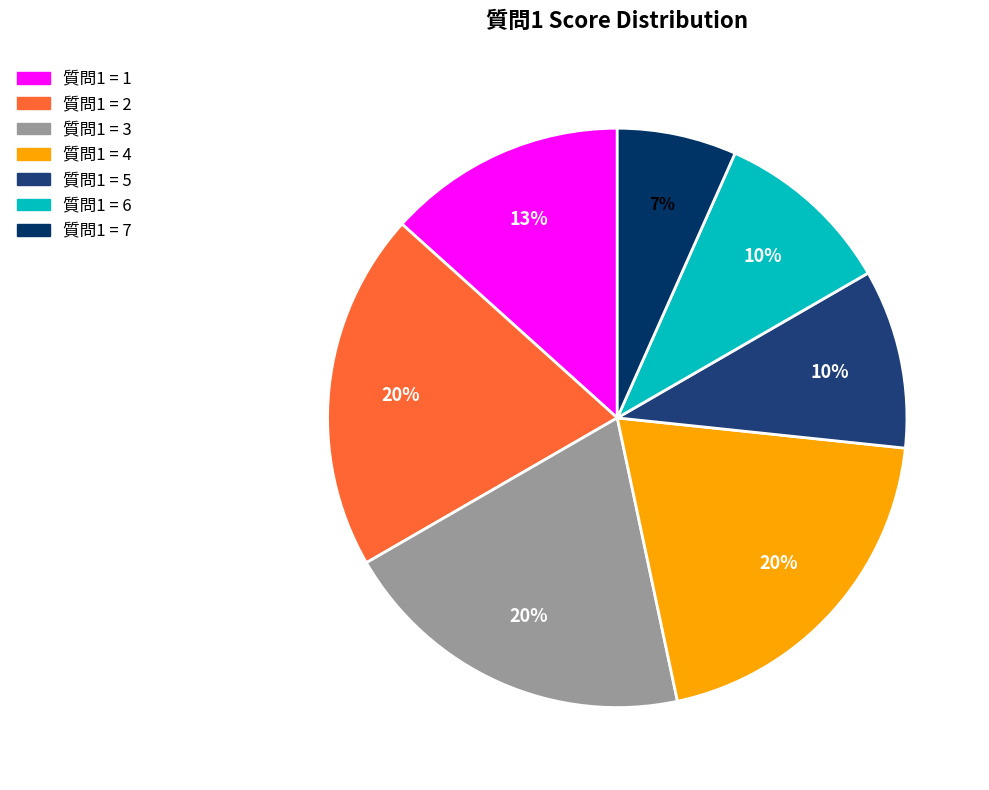

Which slice is the largest?

2